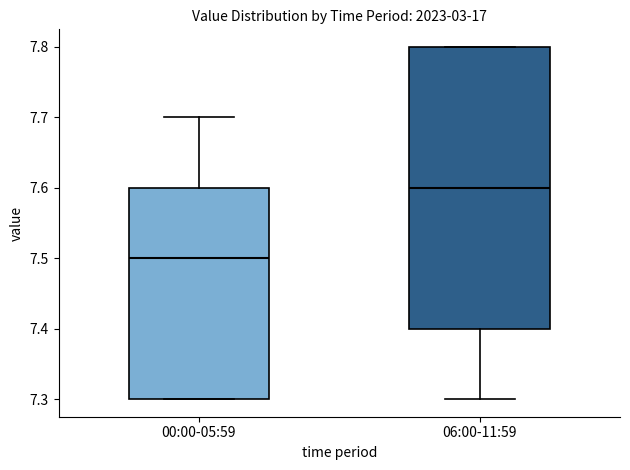

Where is the lower edge of the box for 00:00-05:59 on the y-axis? The values are not printed on the chart, so give them approximately, as read against the axis.

7.3